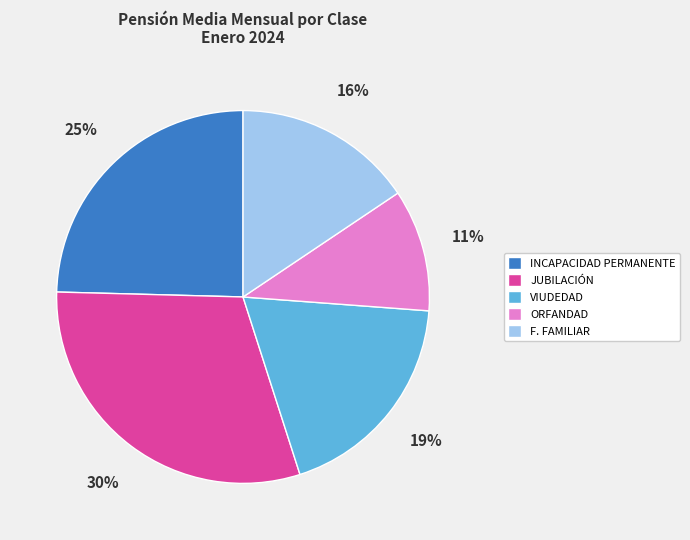

Which slice is the smallest?

ORFANDAD